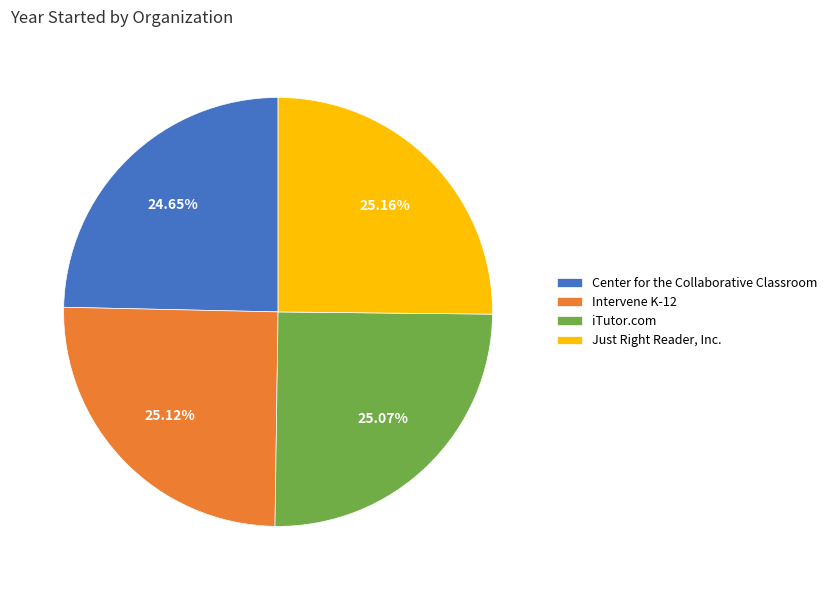

Is Intervene K-12 the majority of the pie?

No